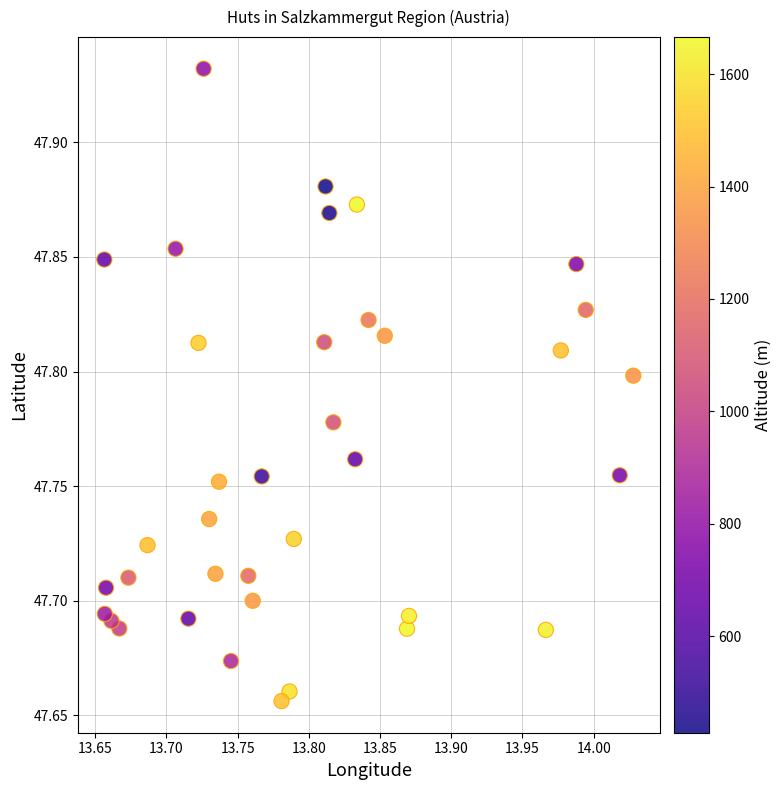

What is the range of Y values (max minus min)?

0.3